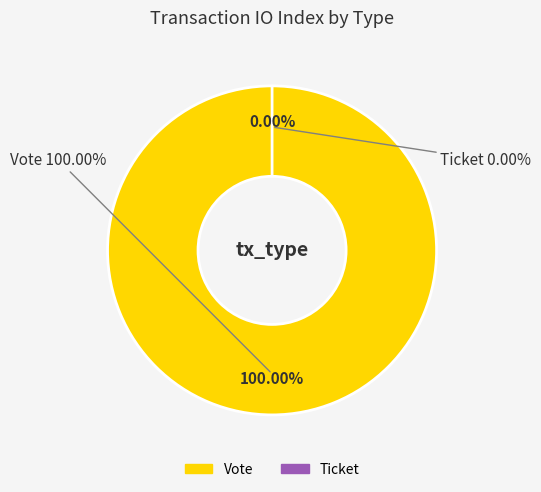

Combined, what portion of the pie is Ticket and Vote?

100.0%